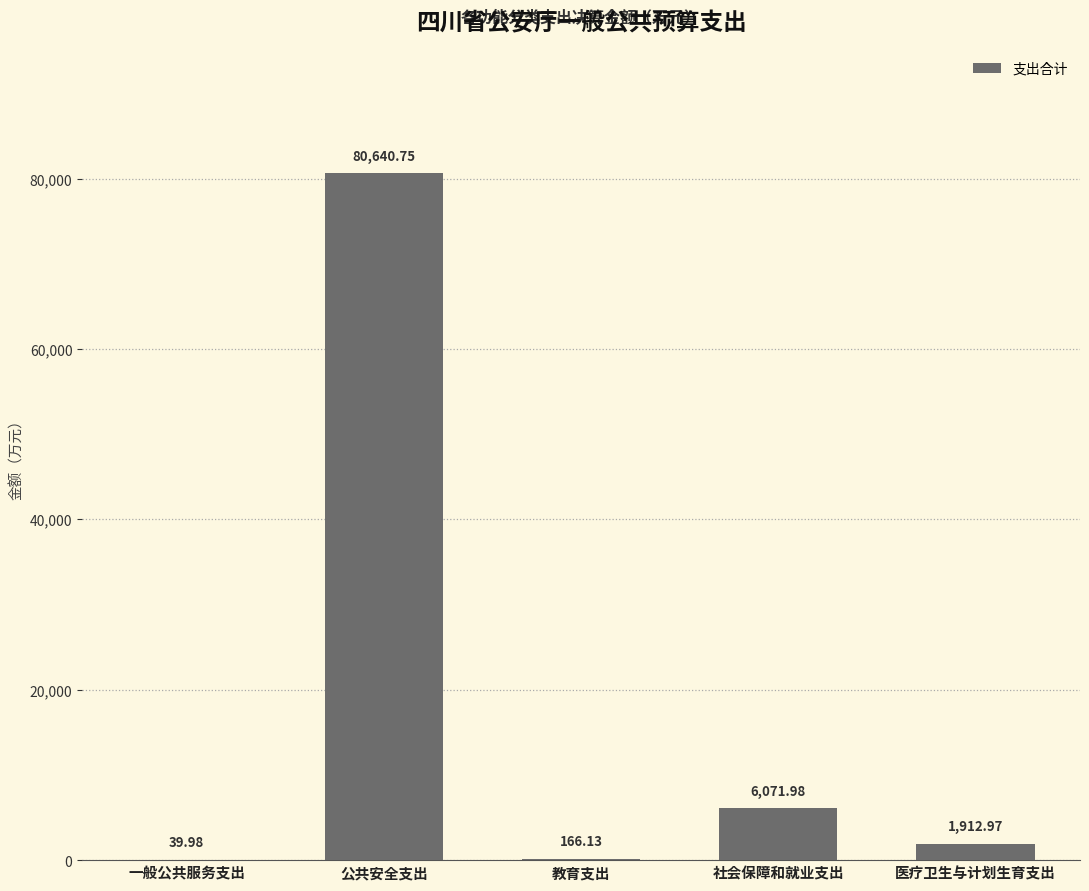

Where is the data nearest to the value 40340?

社会保障和就业支出